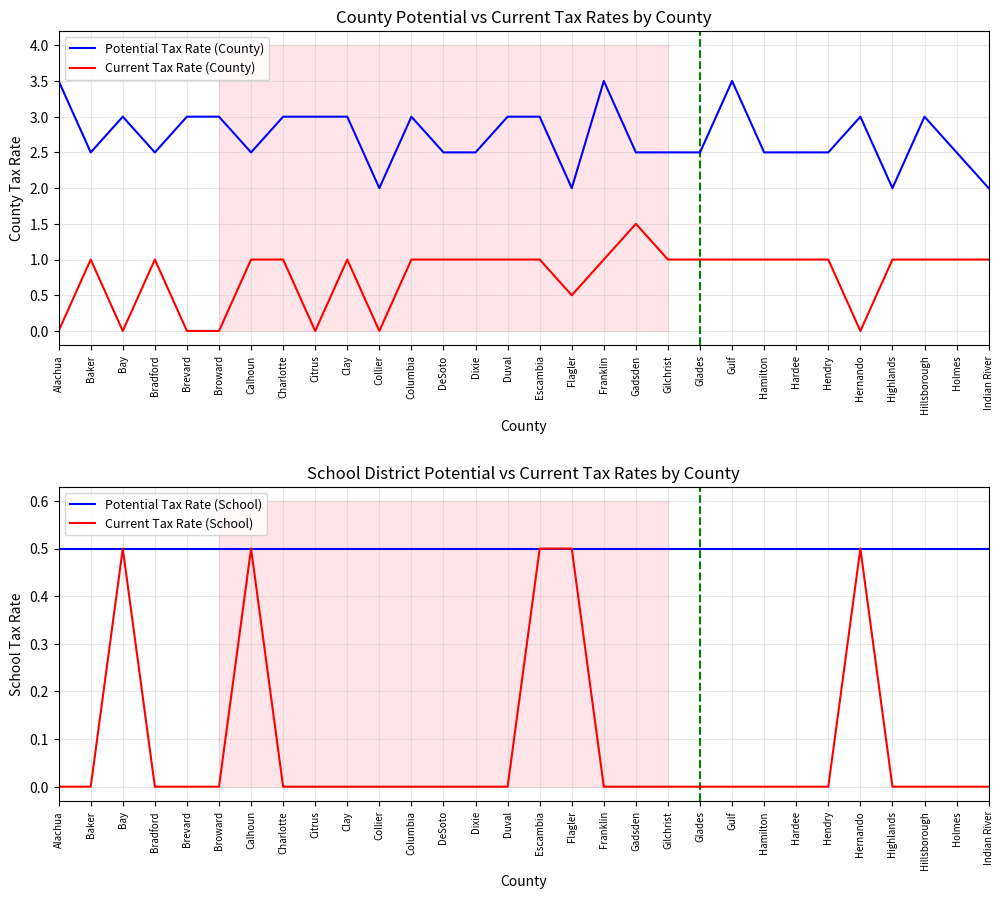

What is the value of the Potential Tax Rate (County) point at the 15th from the left?

3.0